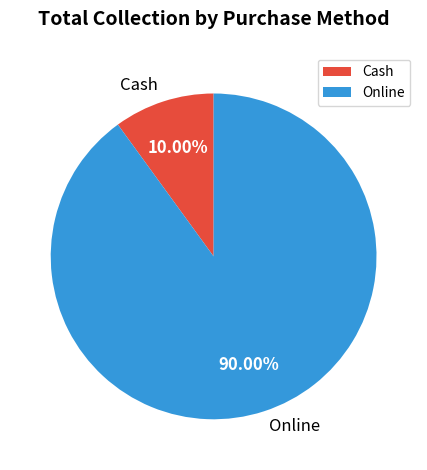

To the nearest percent, what is the difference between the largest and smallest slice percentages?

80%